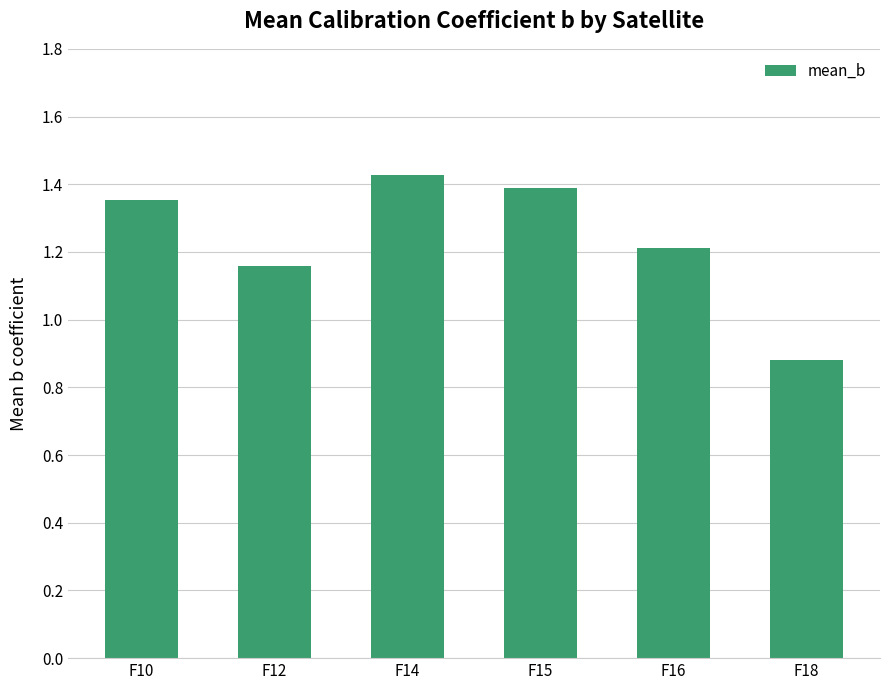

Which label corresponds to the smallest value in the chart?

F18